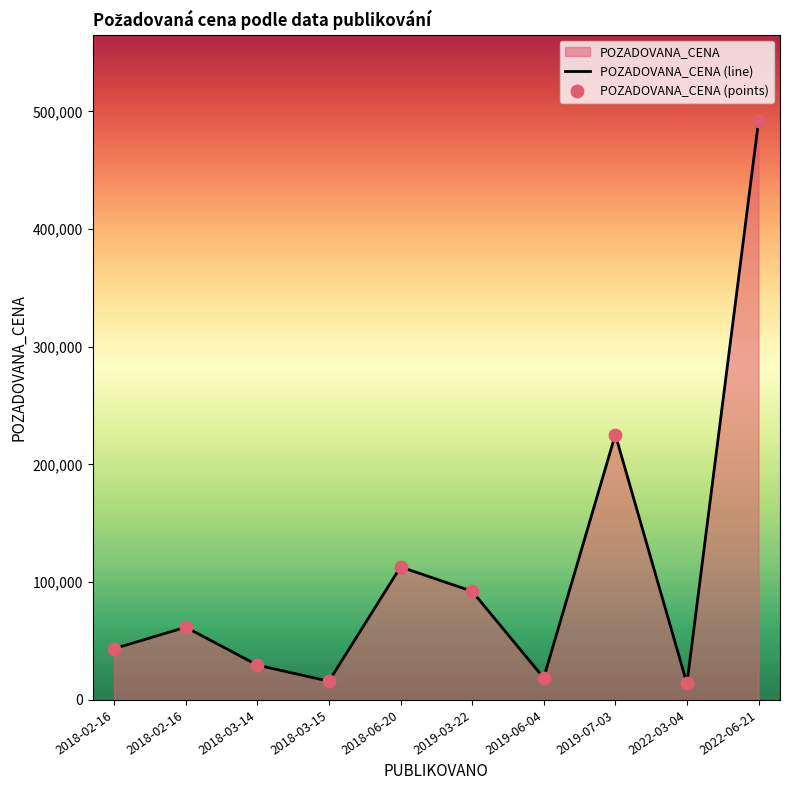

Is the value of POZADOVANA_CENA (line) at 2022-06-21 greater than the value of POZADOVANA_CENA (points) at 2018-06-20?

Yes